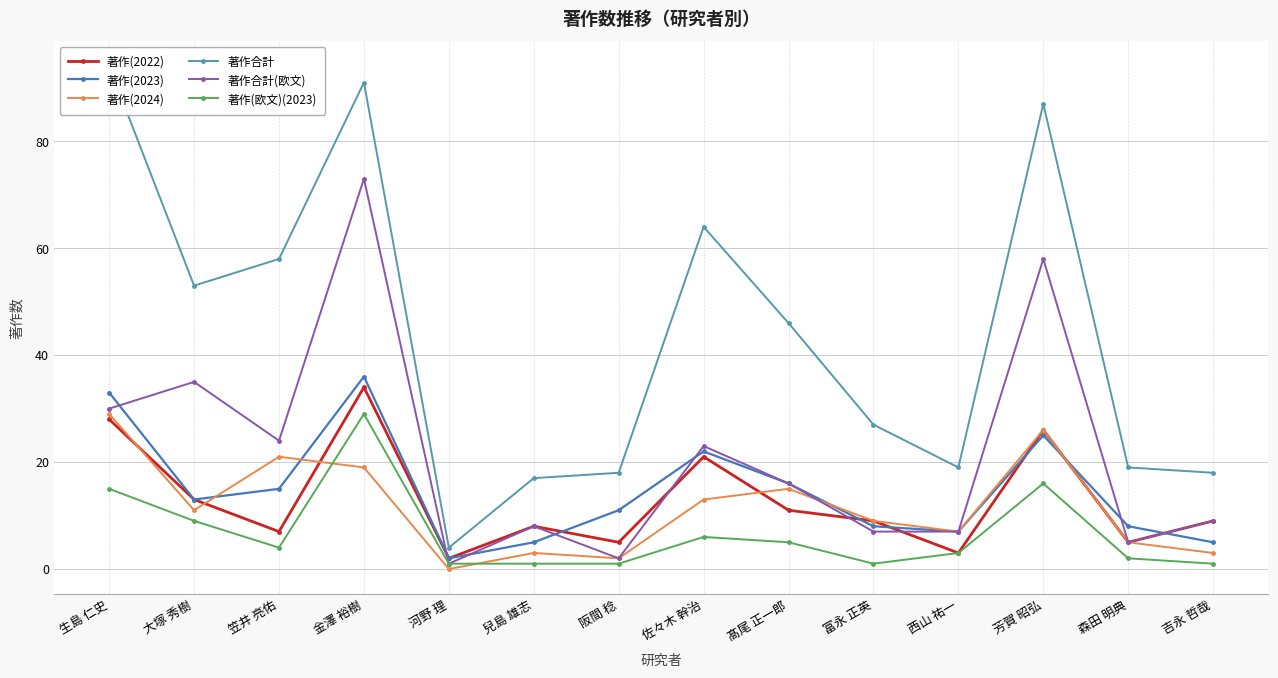

True or false: 著作(2023) and 著作(欧文)(2023) cross at least once.

False